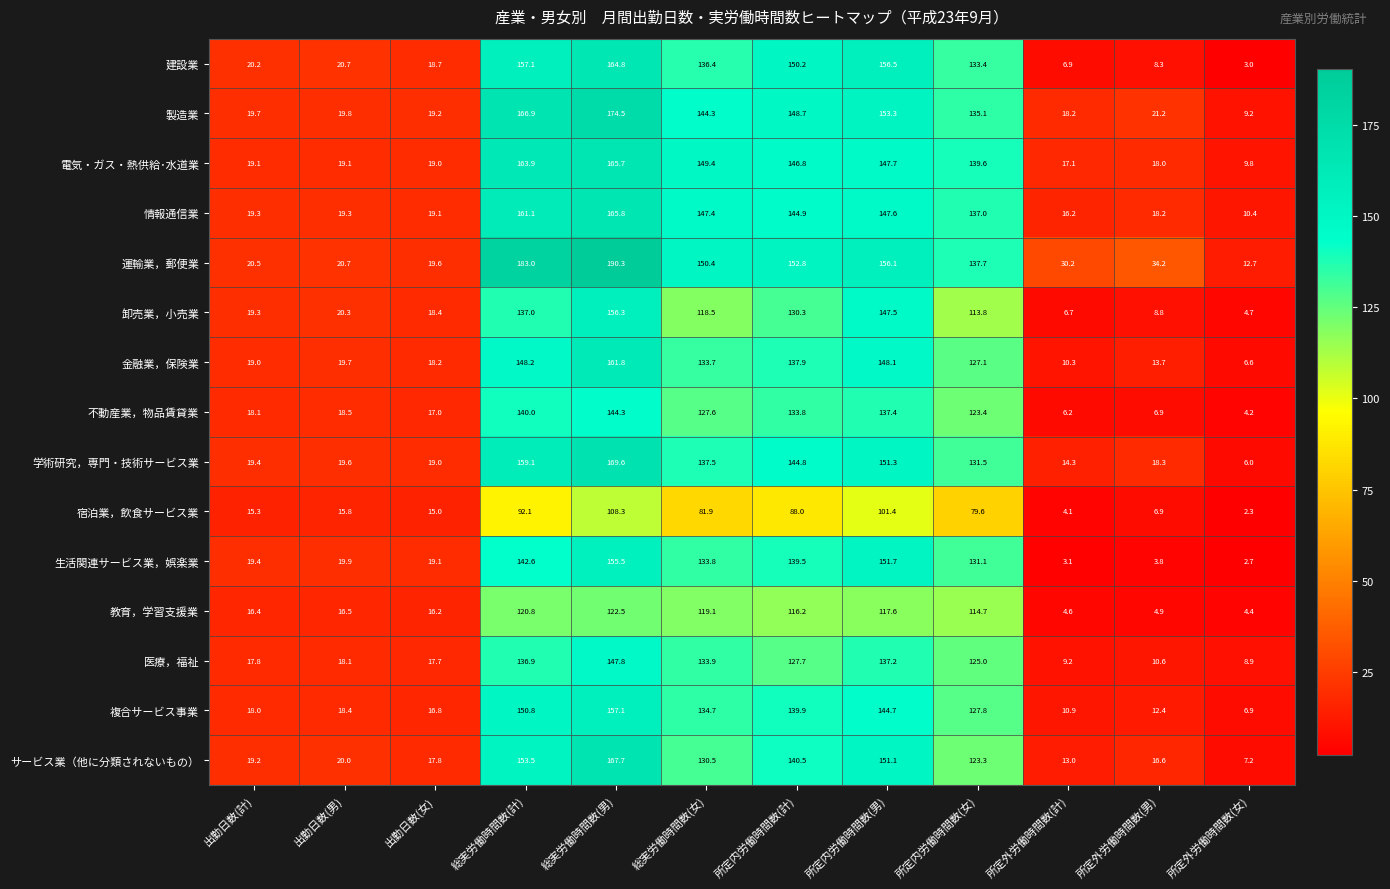

At which category is the sum across all series the highest?

総実労働時間数(男)